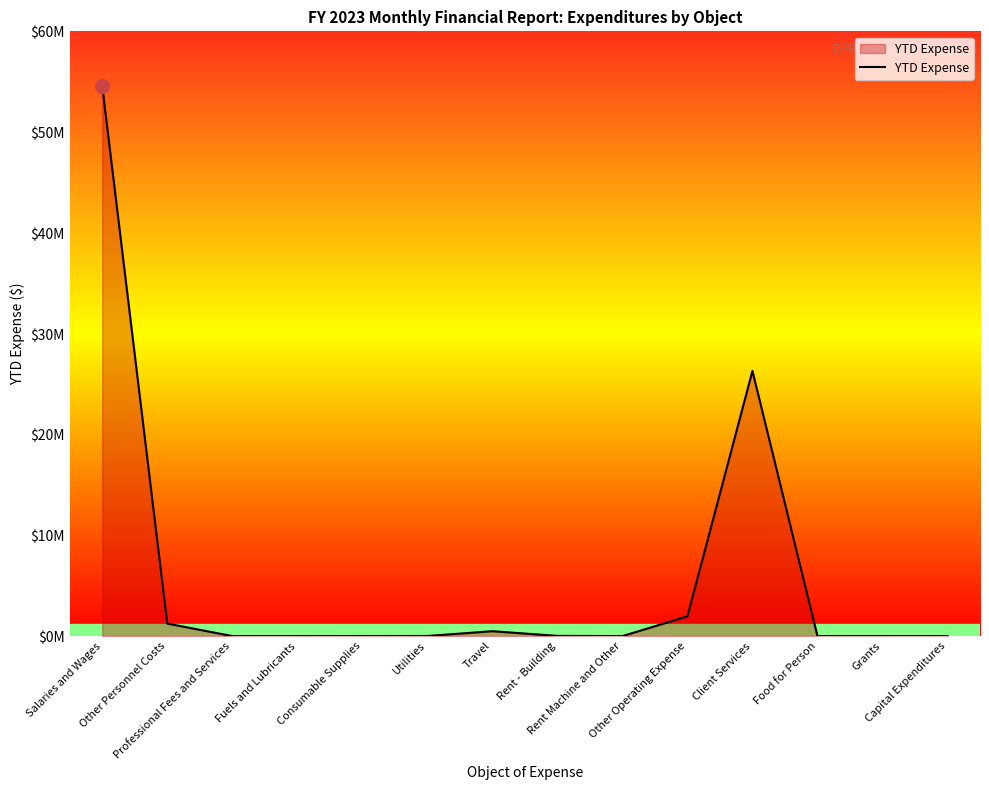

Does the chart have visible grid lines?

No